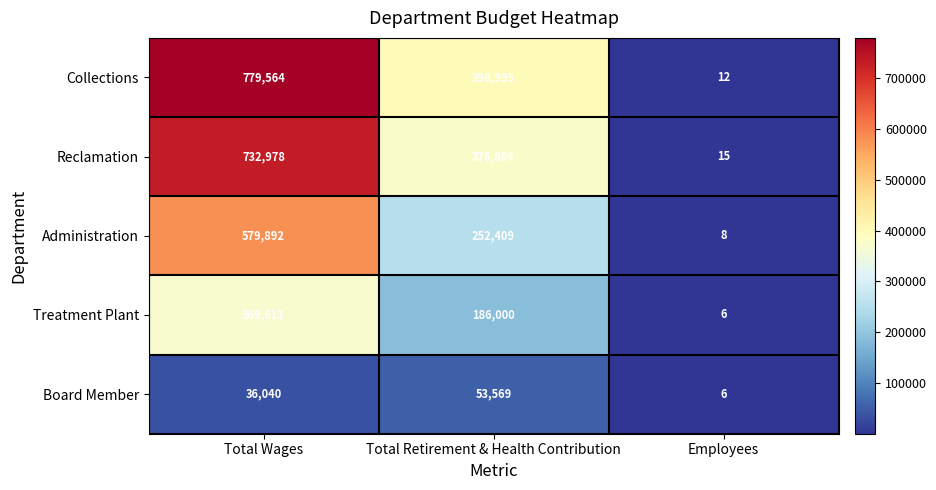

Which series has the widest spread of values?

Collections